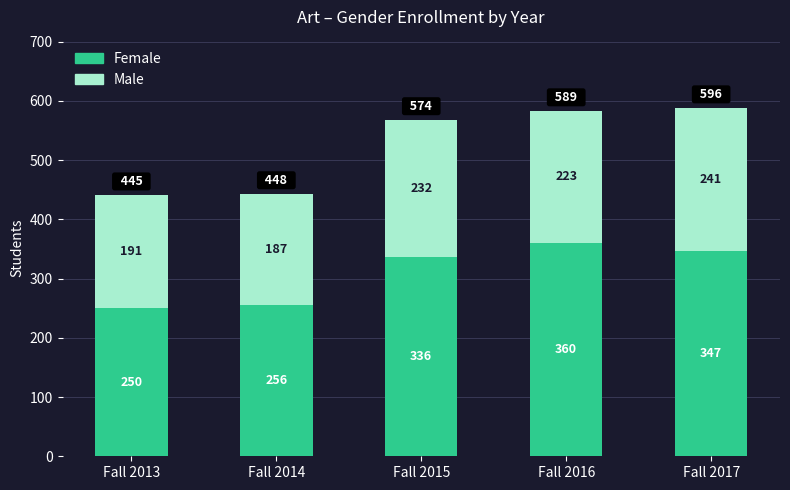

Rank the categories by Female value from lowest to highest.

Fall 2013, Fall 2014, Fall 2015, Fall 2017, Fall 2016